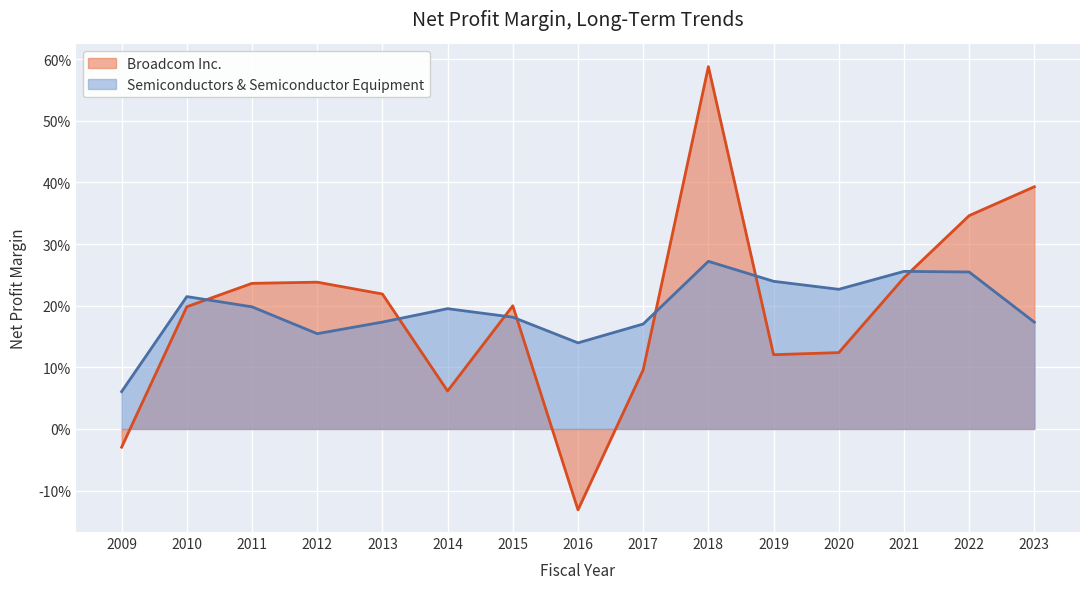

What is the greatest value displayed?

0.6